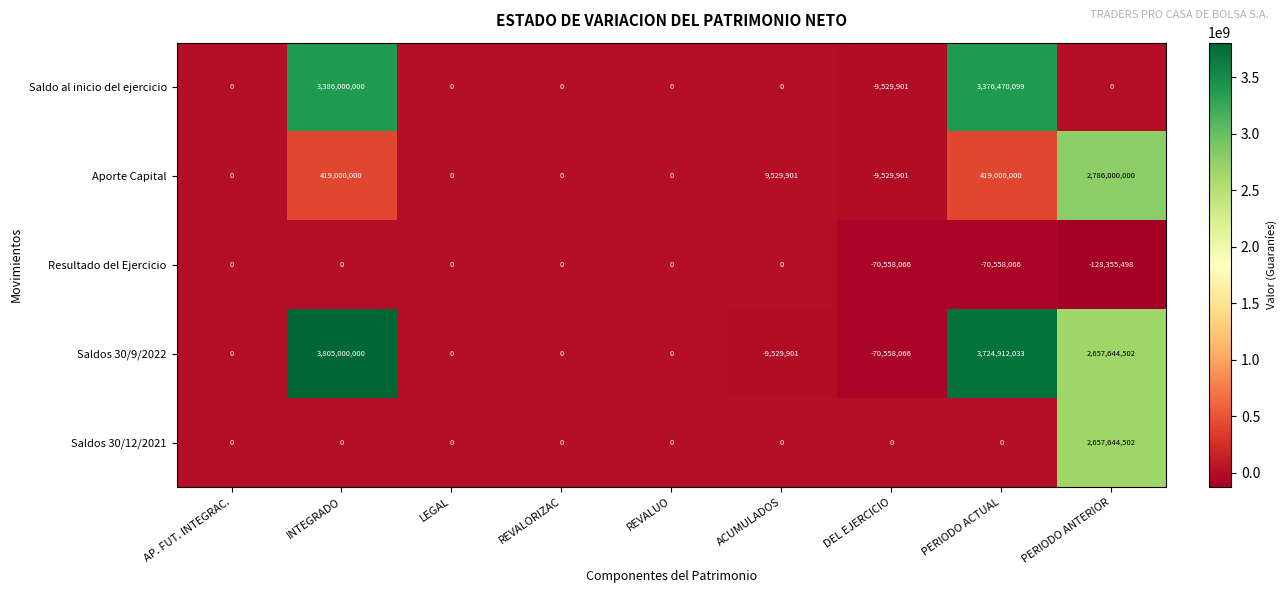

Which category has the lowest value across all series?

PERIODO ANTERIOR